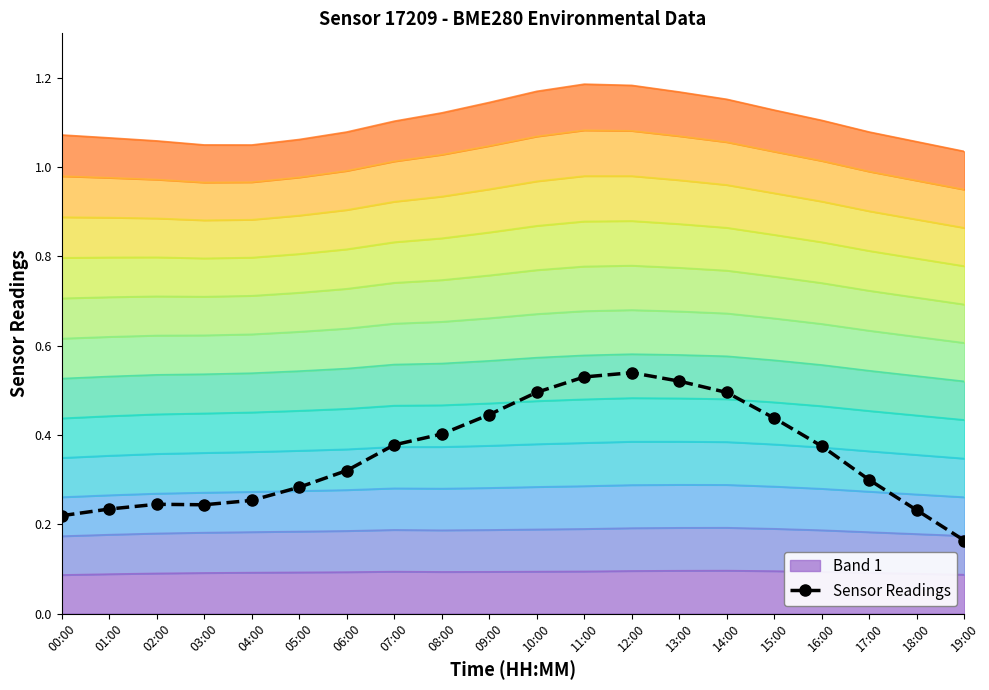

Does the chart have visible grid lines?

No